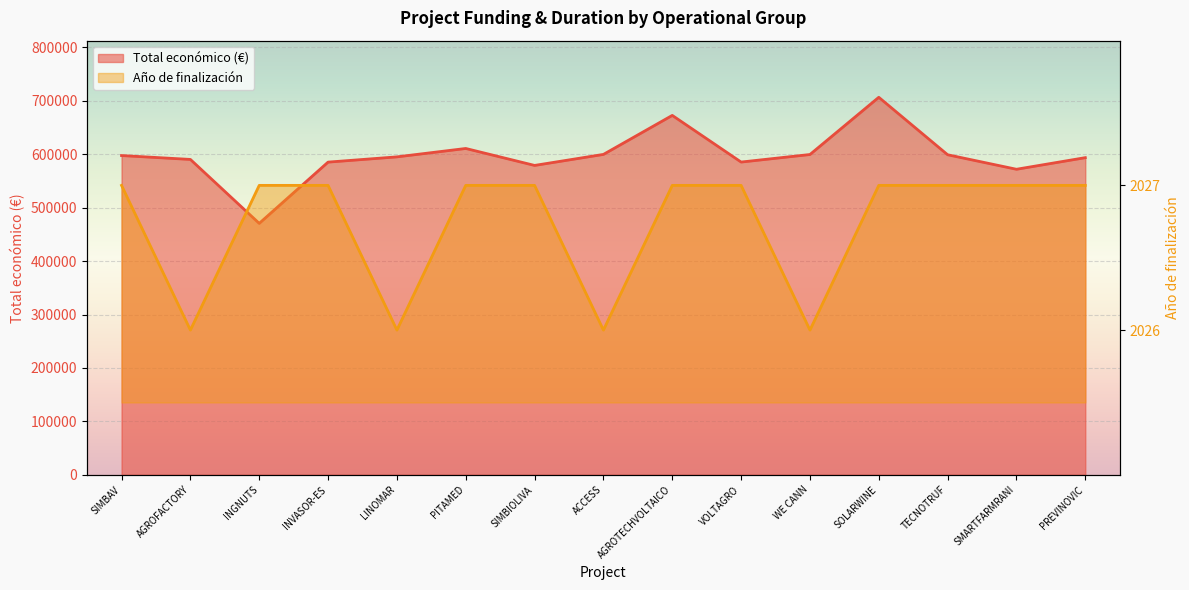

How many interior local valleys does the Total económico (€) series have?

4